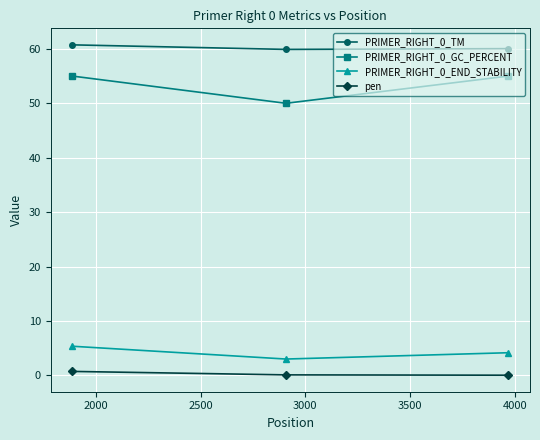

What is the average value of the PRIMER_RIGHT_0_END_STABILITY series?

4.2